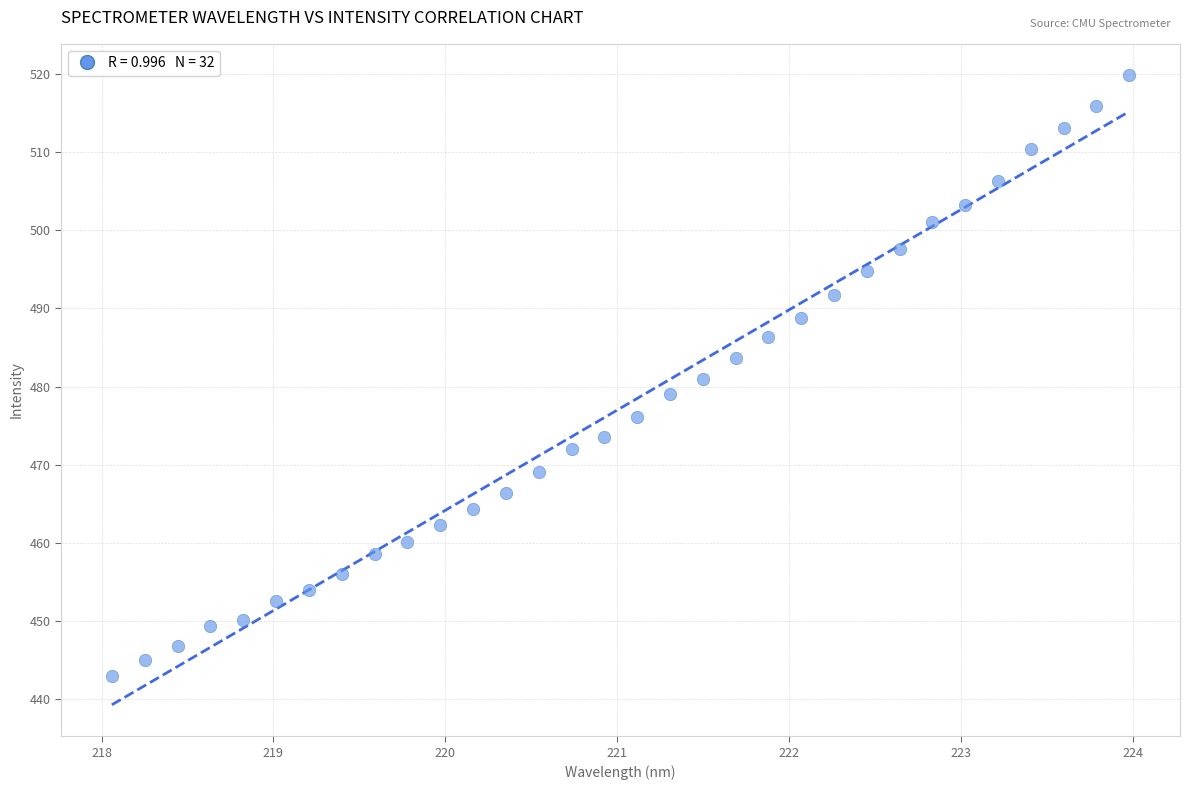

What is the range of Y values (max minus min)?

76.8